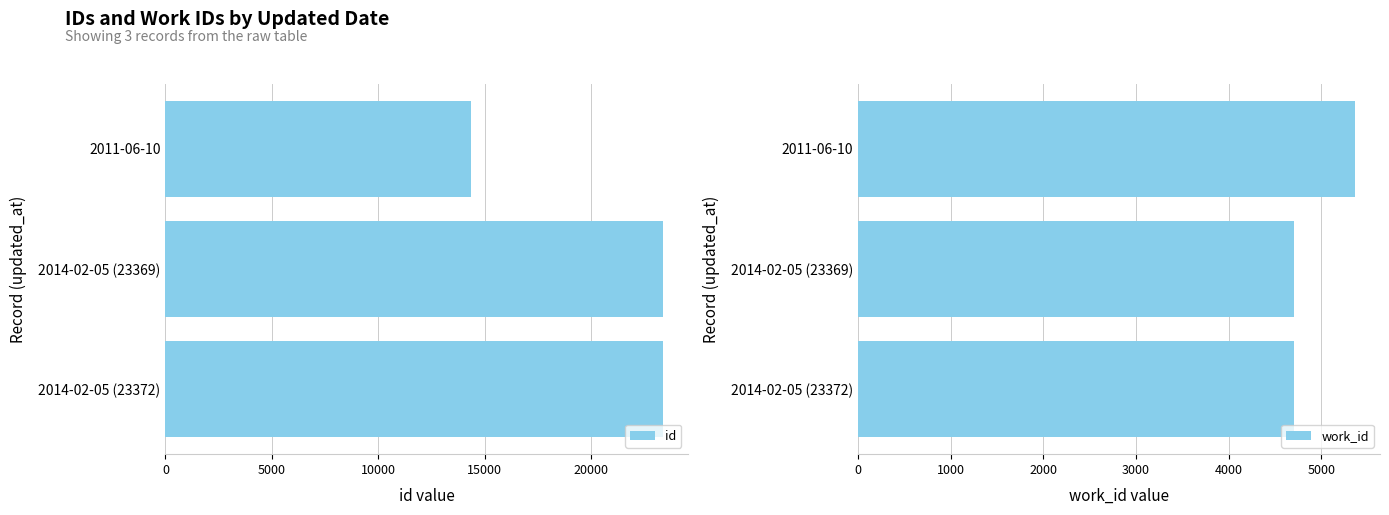

What is the sum of the id values at 2011-06-10 and 2014-02-05 (23372)?

37748